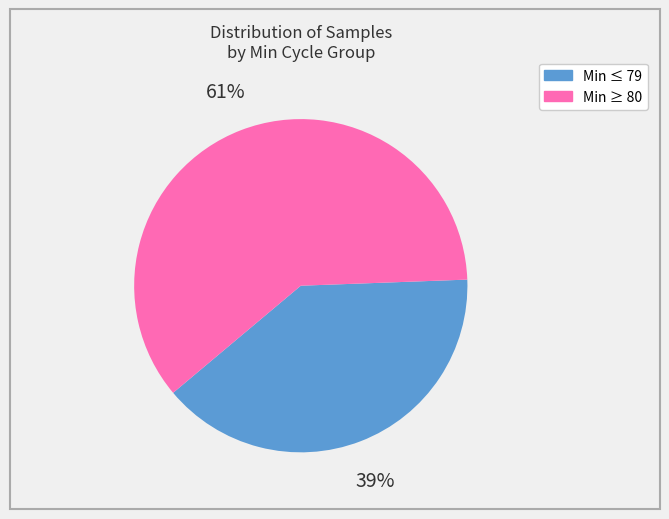

Does any single category account for the majority?

Yes